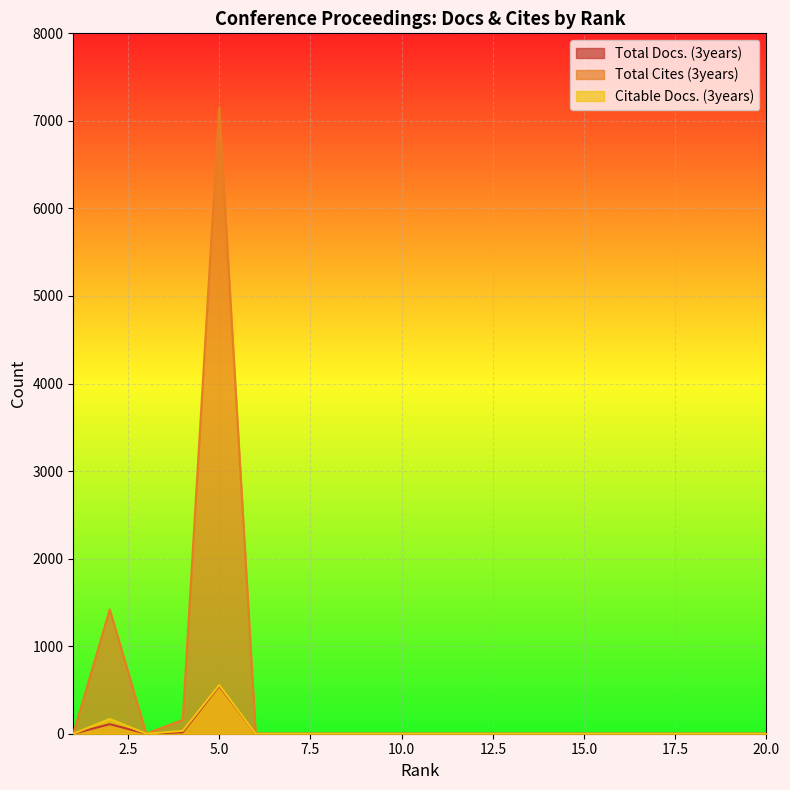

Reading left to right, list all the values displayed in this chart.

Total Docs. (3years): 1=0	2=109	3=0	4=16	5=545	6=0	7=0	8=0	9=0	10=0	11=0	12=0	13=0	14=0	15=0	16=0	17=0	18=0	19=0	20=0
Total Cites (3years): 1=0	2=1419	3=0	4=158	5=7156	6=0	7=0	8=0	9=0	10=0	11=0	12=0	13=0	14=0	15=0	16=0	17=0	18=0	19=0	20=0
Citable Docs. (3years): 1=0	2=169	3=0	4=33	5=556	6=0	7=0	8=0	9=0	10=0	11=0	12=0	13=0	14=0	15=0	16=0	17=0	18=0	19=0	20=0